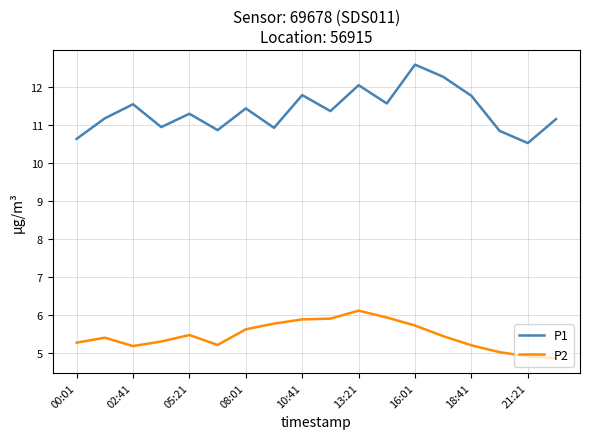

What is the maximum value shown in the chart?

12.6